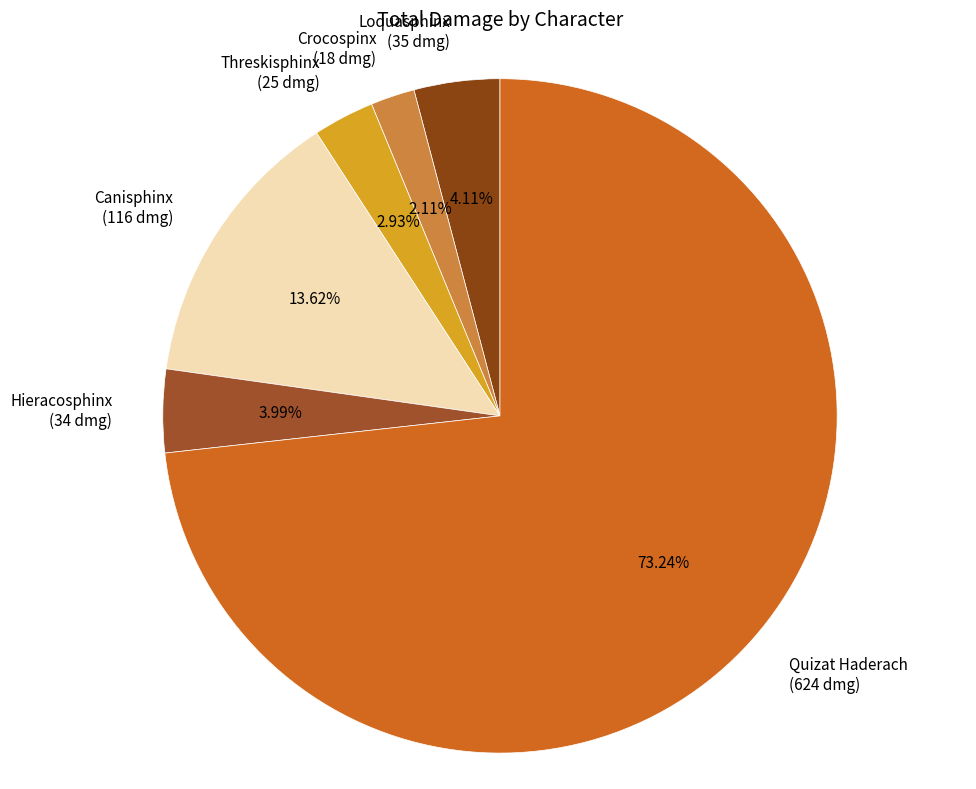

What is the largest slice in the pie chart?

Quizat Haderach